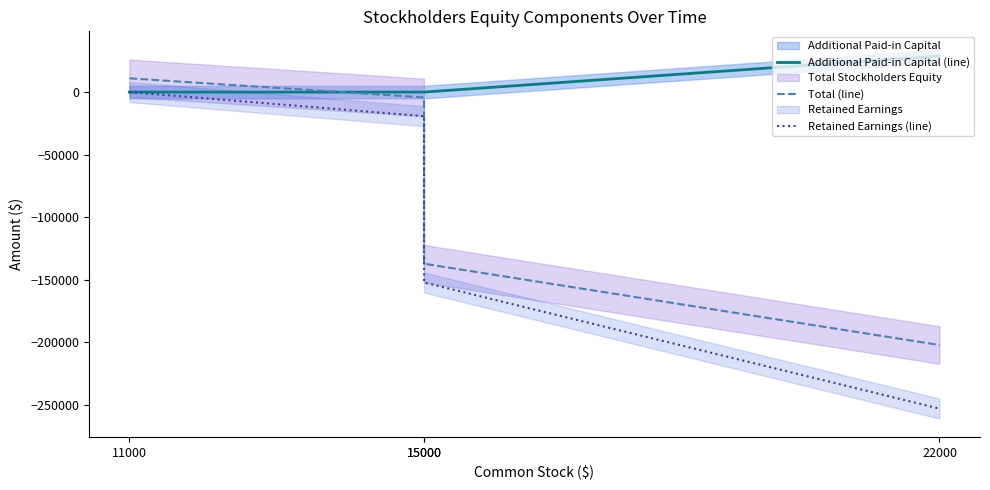

After their last crossing, which series has the higher values: Total (line) or Additional Paid-in Capital (line)?

Additional Paid-in Capital (line)